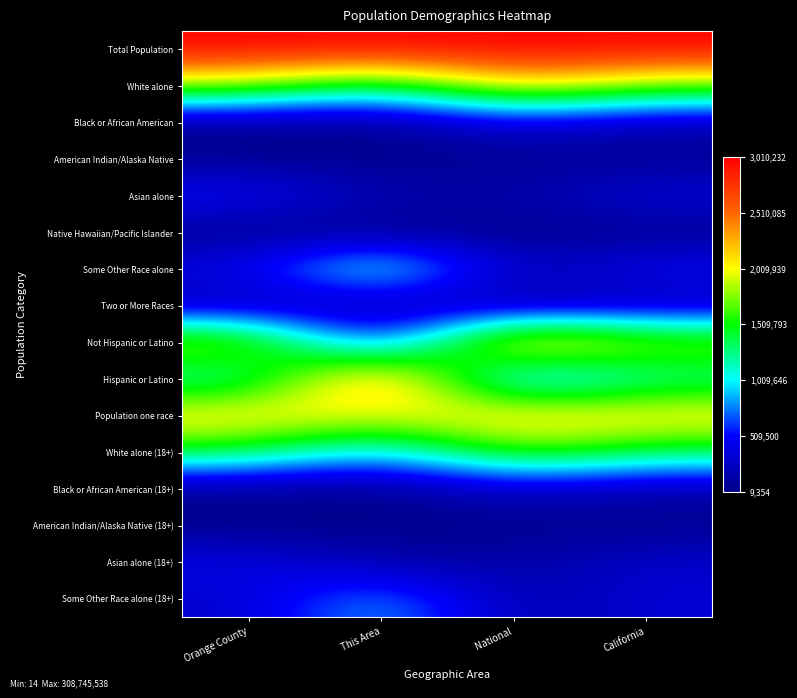

At how many categories does at least one series exceed 0?

4